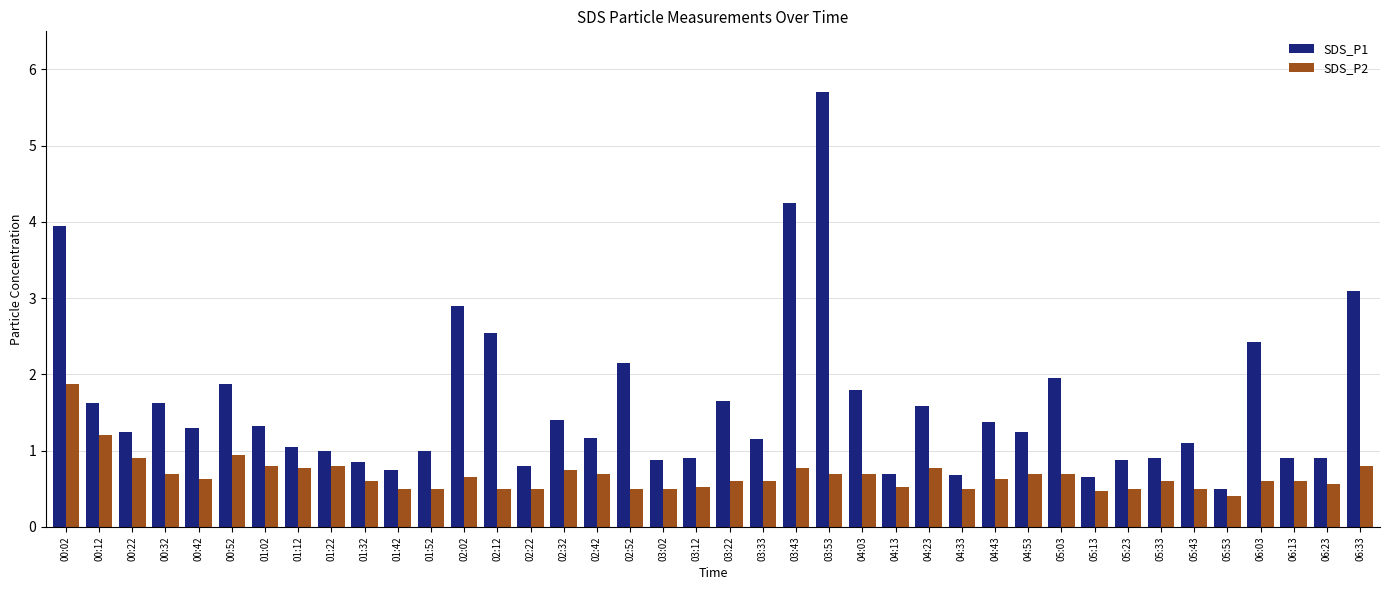

What is the total value across all series at 00:02?

5.8